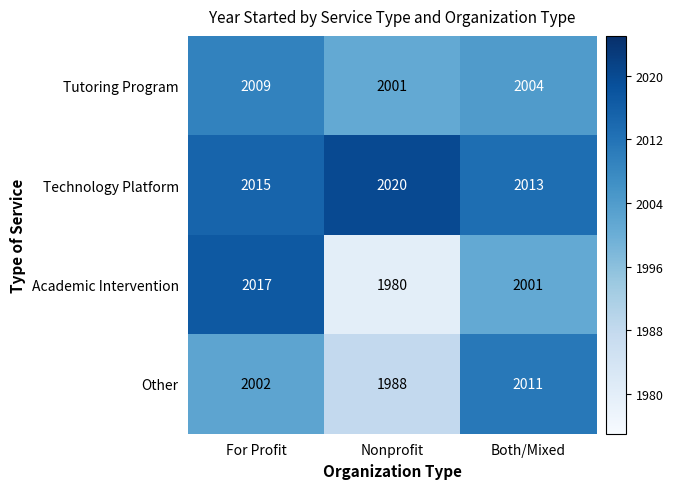

What is the total value across all series at Nonprofit?

7989